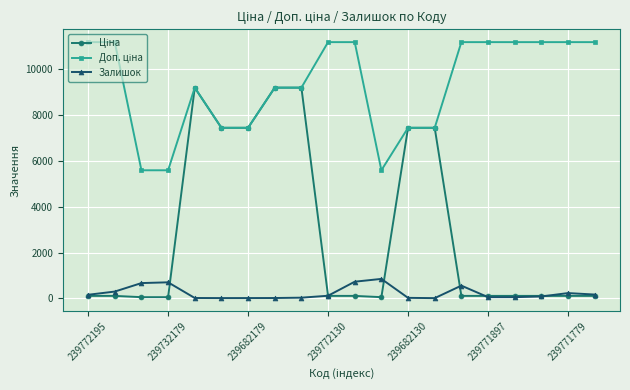

What is the value of the Залишок point at the 4th from the left?

703.0